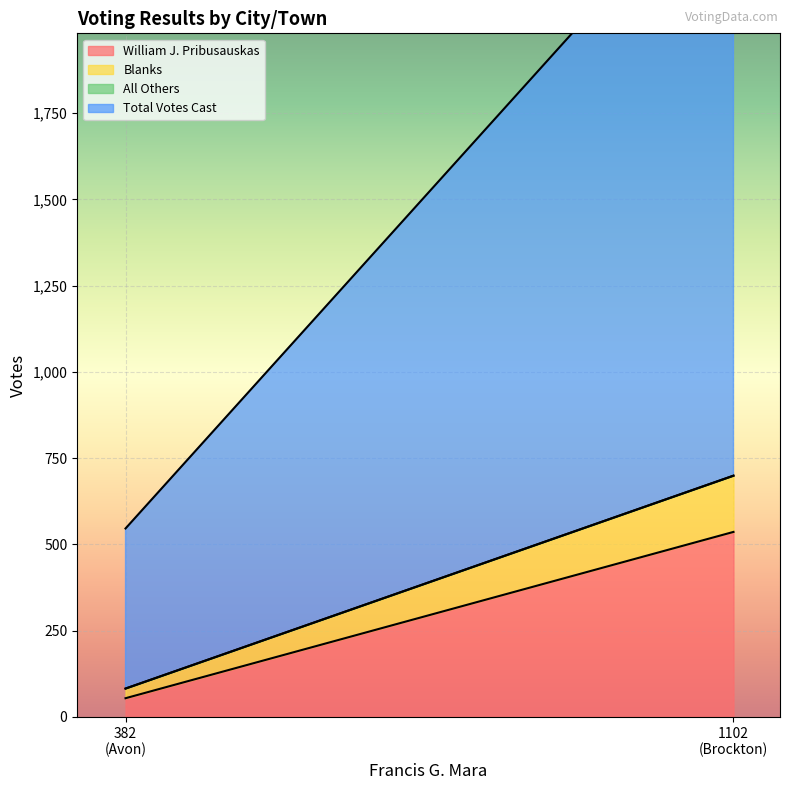

Is it true that All Others equals 0 at Avon?

True